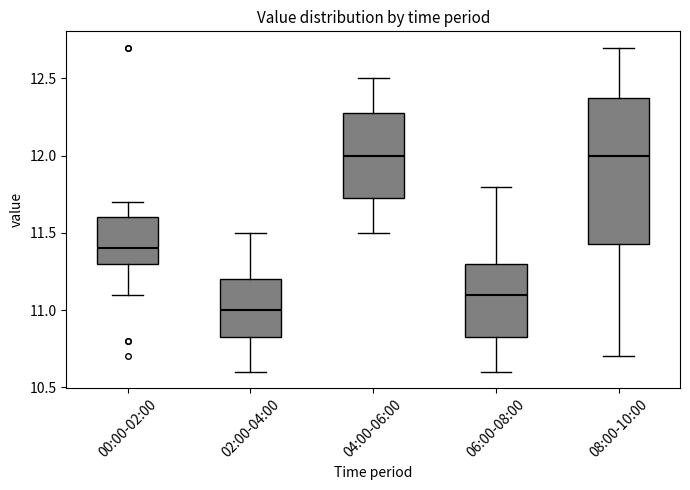

Reading left to right, read every box against the y-axis: the position of its median line, the range the box covers, and the ends of its whiskers. The values are not printed on the chart, so give them approximately, as read against the axis.

00:00-02:00: median 11.40, box 11.30 to 11.60, whiskers 11.10 to 11.70
02:00-04:00: median 11.00, box 10.85 to 11.20, whiskers 10.60 to 11.50
04:00-06:00: median 12.00, box 11.75 to 12.30, whiskers 11.50 to 12.50
06:00-08:00: median 11.10, box 10.85 to 11.30, whiskers 10.60 to 11.80
08:00-10:00: median 12.00, box 11.45 to 12.40, whiskers 10.70 to 12.70